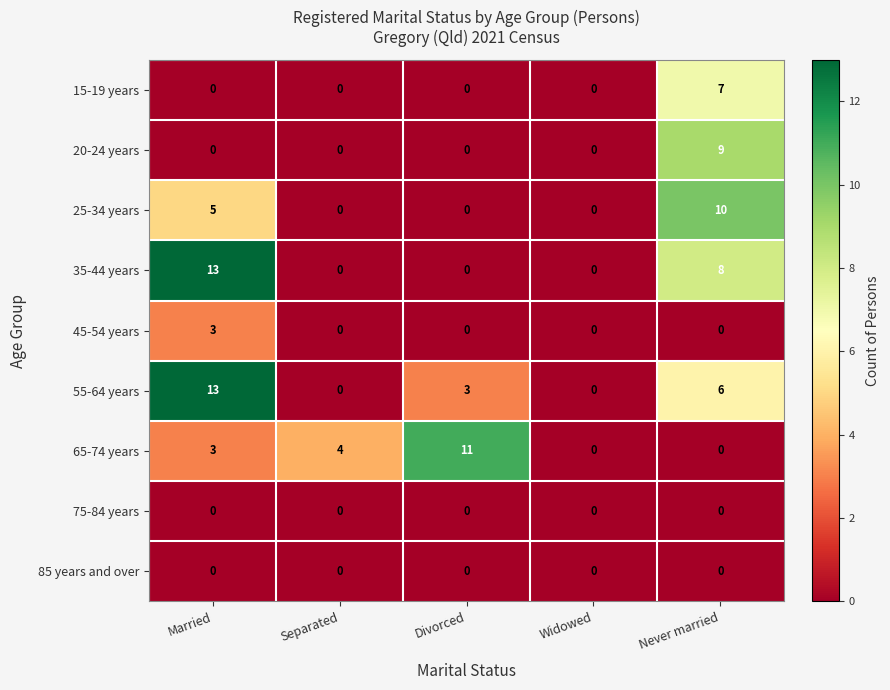

The 25-34 years series shows 6 at Divorced. True or false?

False